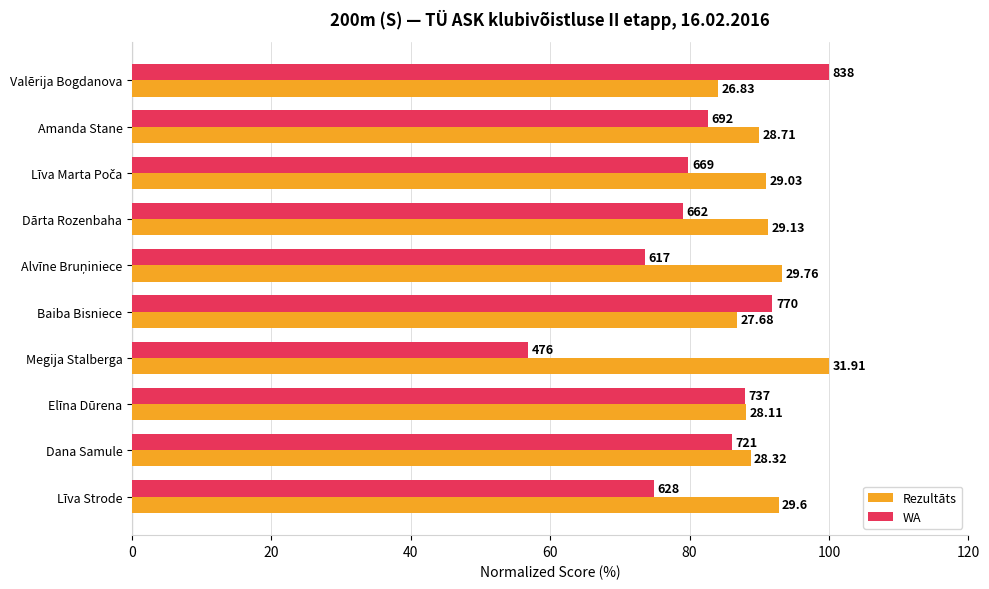

Reading left to right, list all the values displayed in this chart.

Rezultāts: 84.1	90.0	91.0	91.3	93.3	86.7	100.0	88.1	88.7	92.8
WA: 100.0	82.6	79.8	79.0	73.6	91.9	56.8	87.9	86.0	74.9